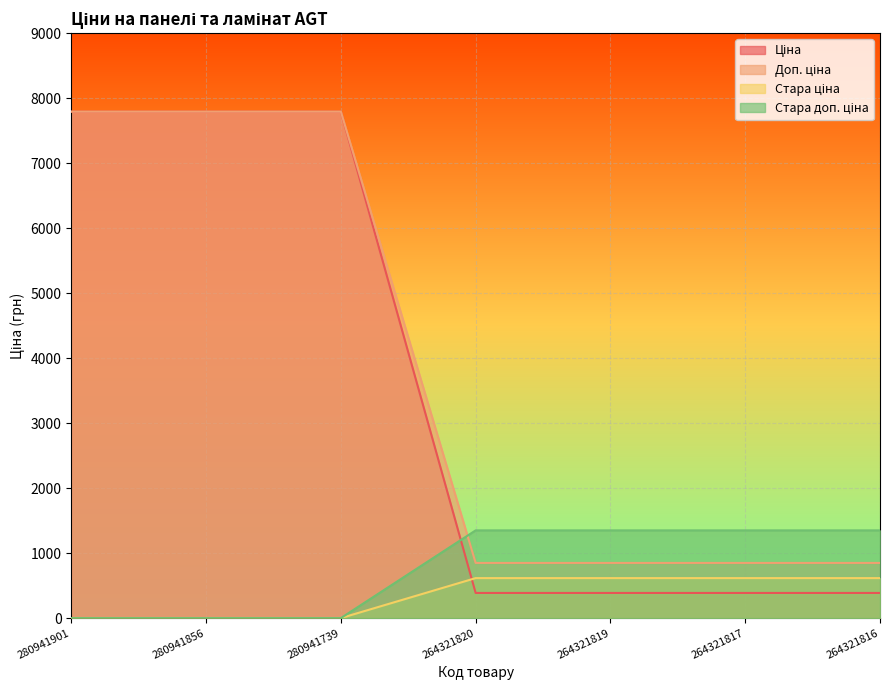

What is the total value across all series at 280941901?

15585.9